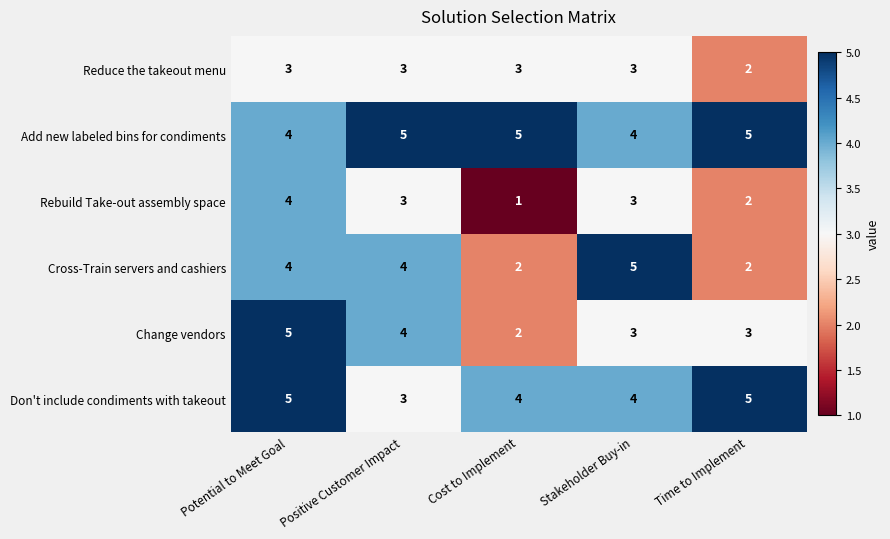

Is it true that Add new labeled bins for condiments equals 1 at Time to Implement?

False